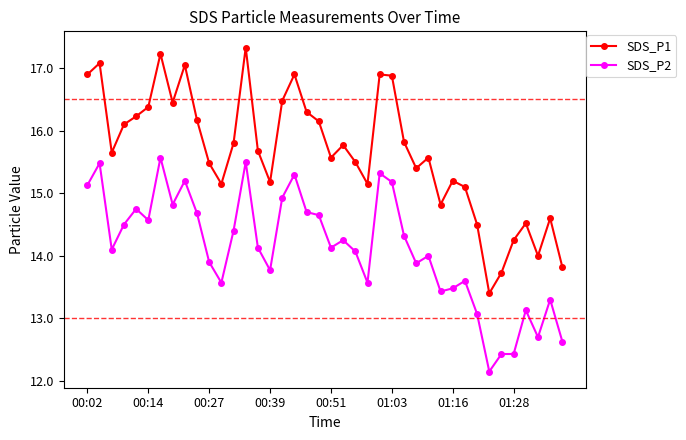

What are all the series names shown in the legend?

SDS_P1, SDS_P2